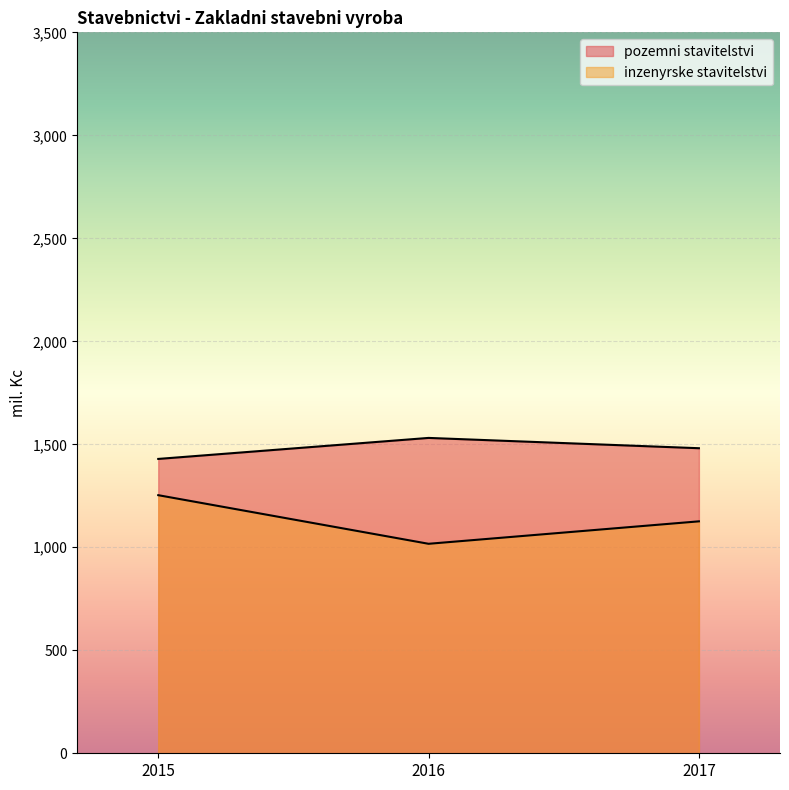

What is the value of the pozemni stavitelstvi point at the 1st from the left?

1429